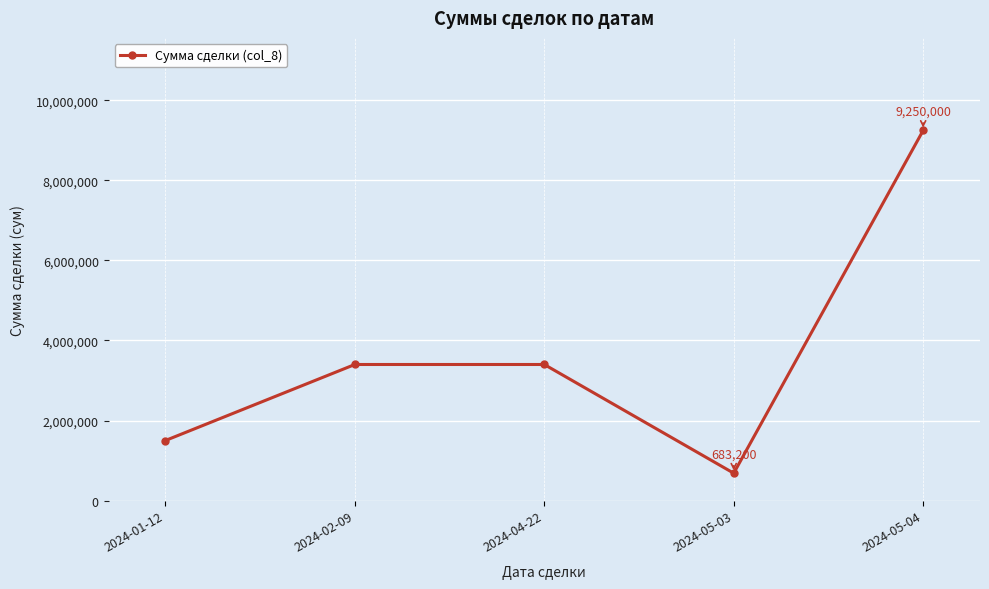

The chart shows a value of 2337272 at 2024-04-22. True or false?

False